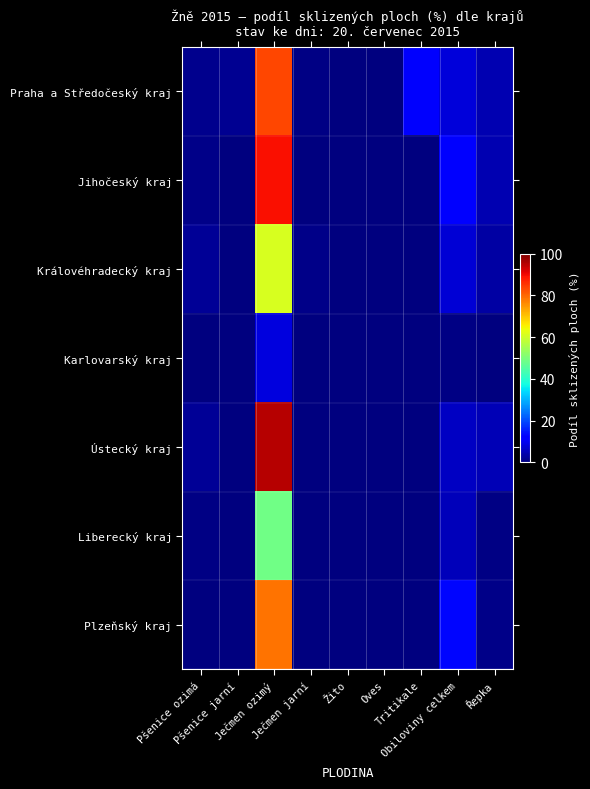

At how many categories does at least one series exceed 64?

1